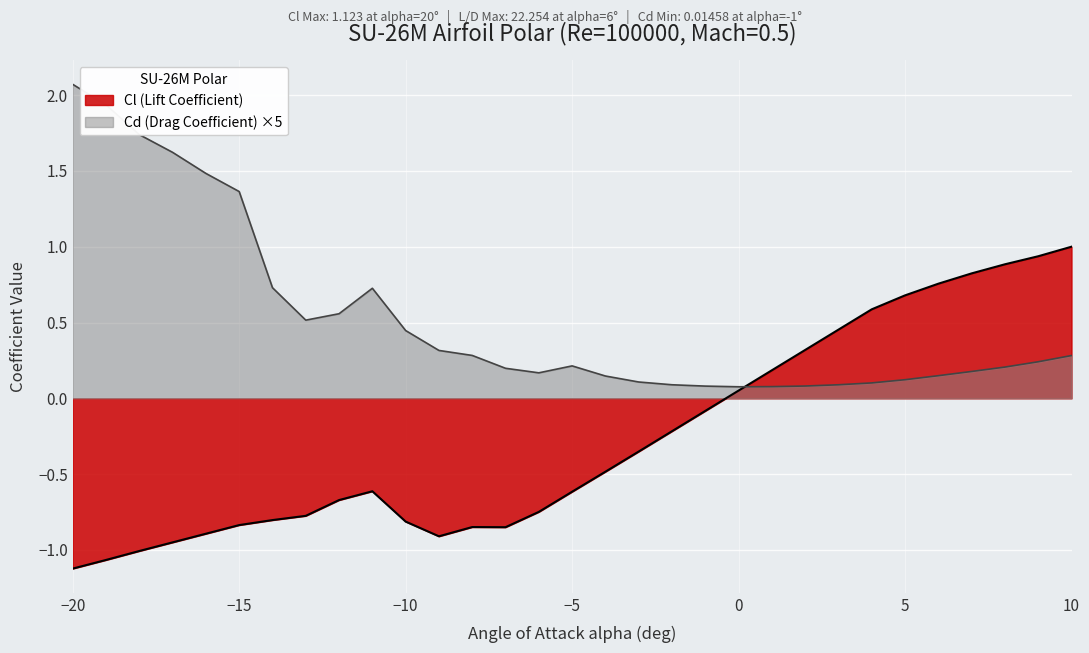

What is the value of the Cl (Lift Coefficient) point at the 28th from the left?

0.8